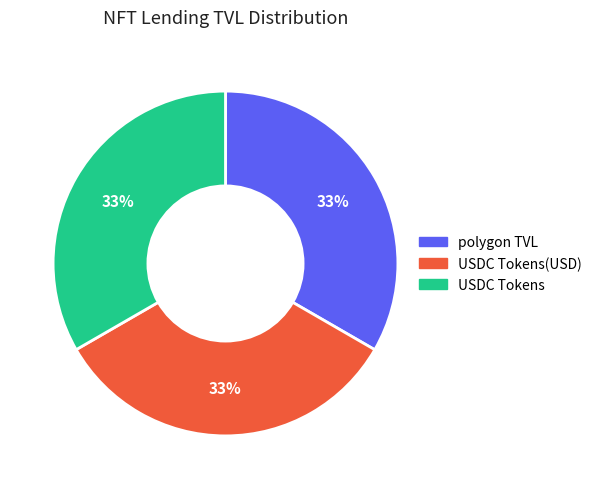

Count the number of slices in the pie.

3